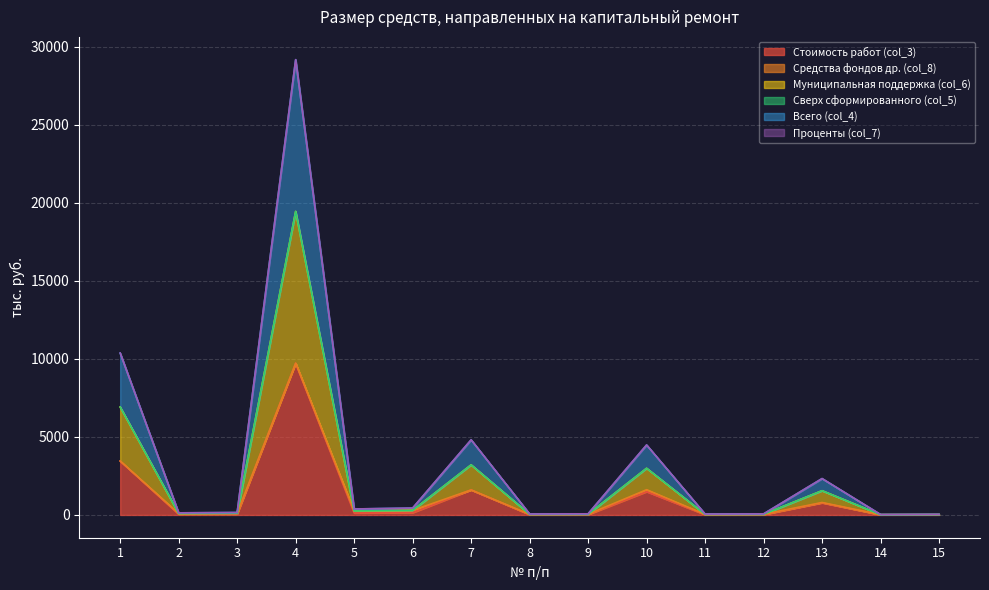

Is it true that Всего (col_4) equals 10370.7 at 1?

True